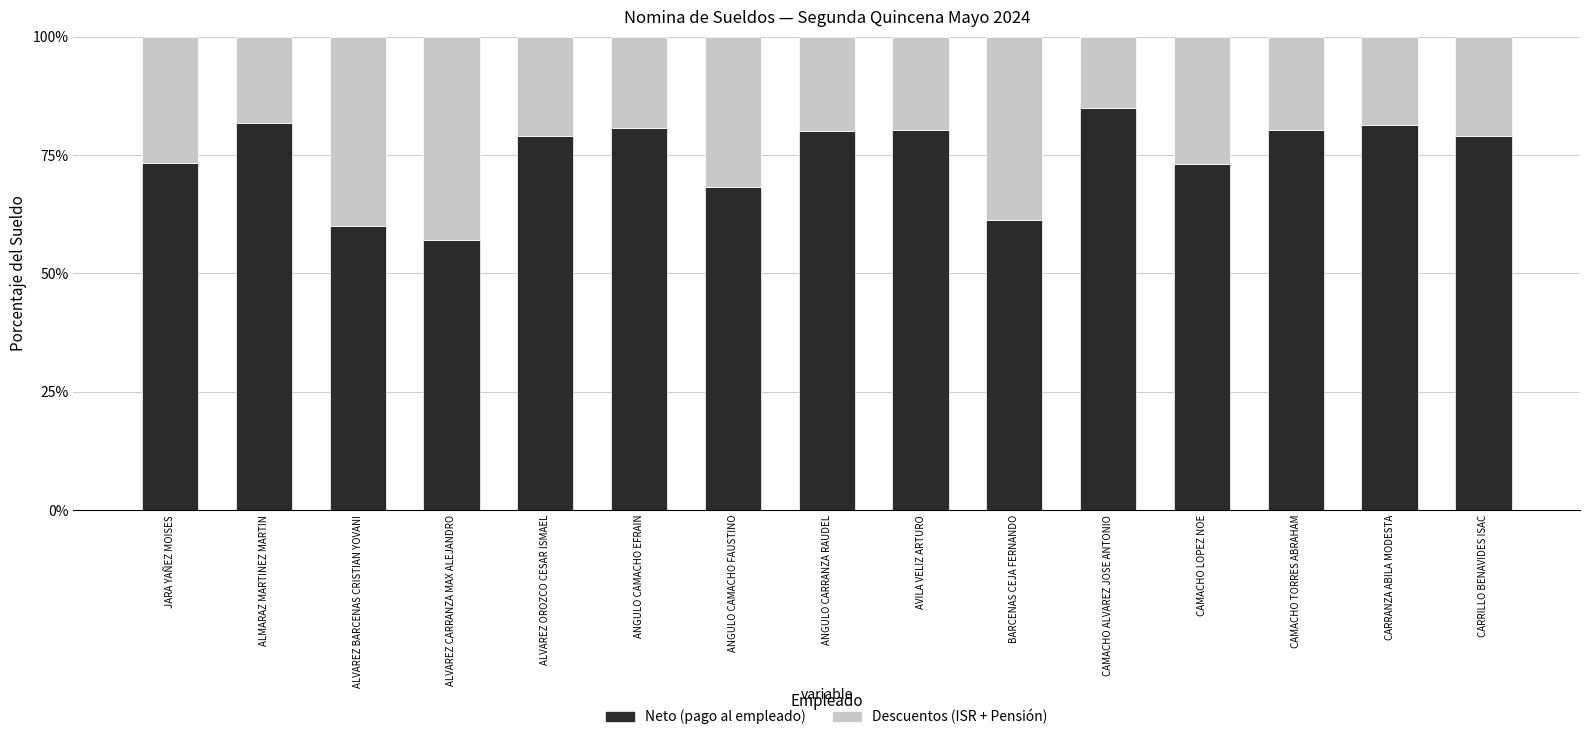

What are all the series names shown in the legend?

Neto (pago al empleado), Descuentos (ISR + Pensión)